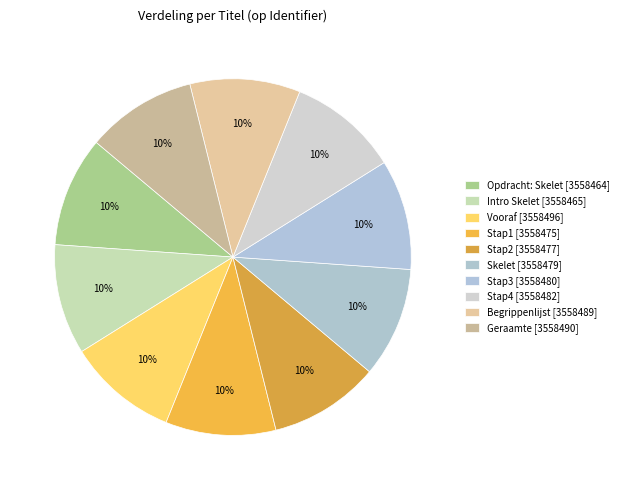

How many segments does this pie chart have?

10